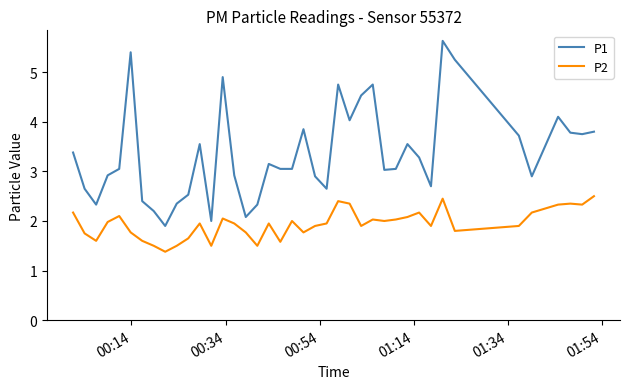

Which series has the largest total across all categories?

P1